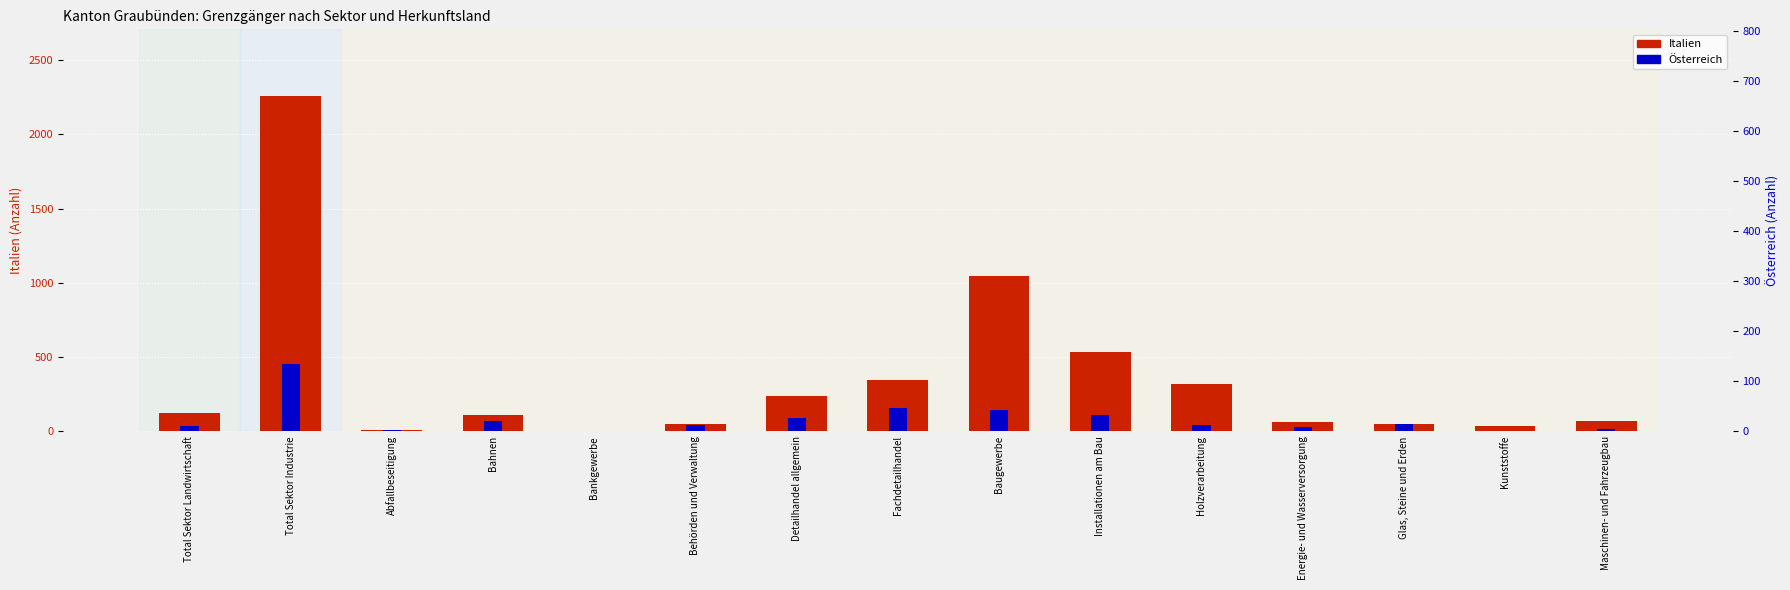

What value does the Italien series have at Energie- und Wasserversorgung?

65